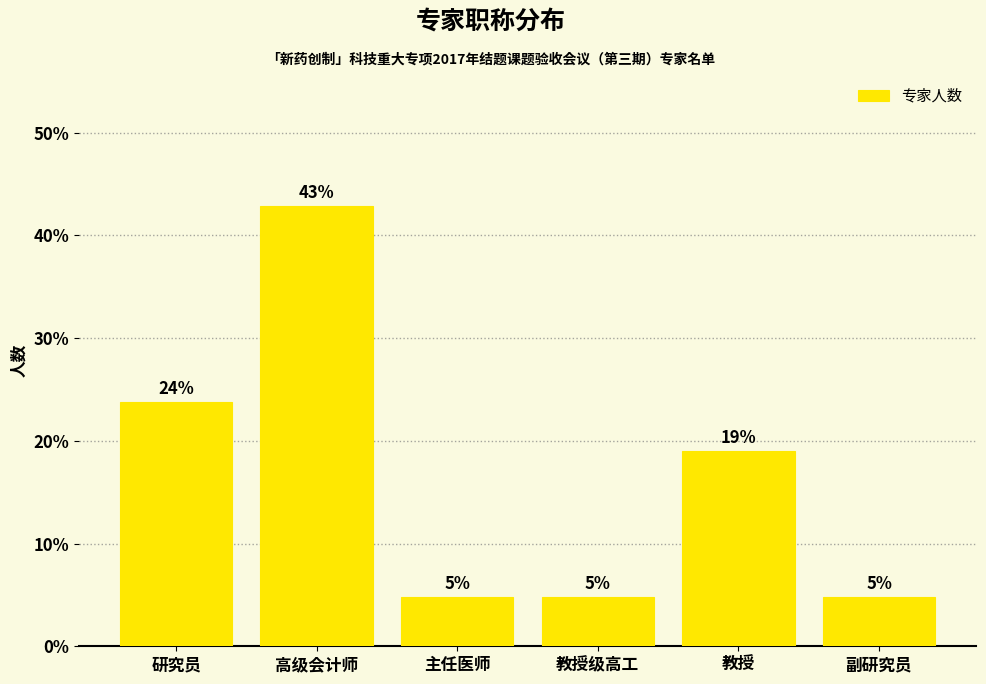

Reading left to right, extract all data points from this chart.

23.8	42.9	4.8	4.8	19.0	4.8